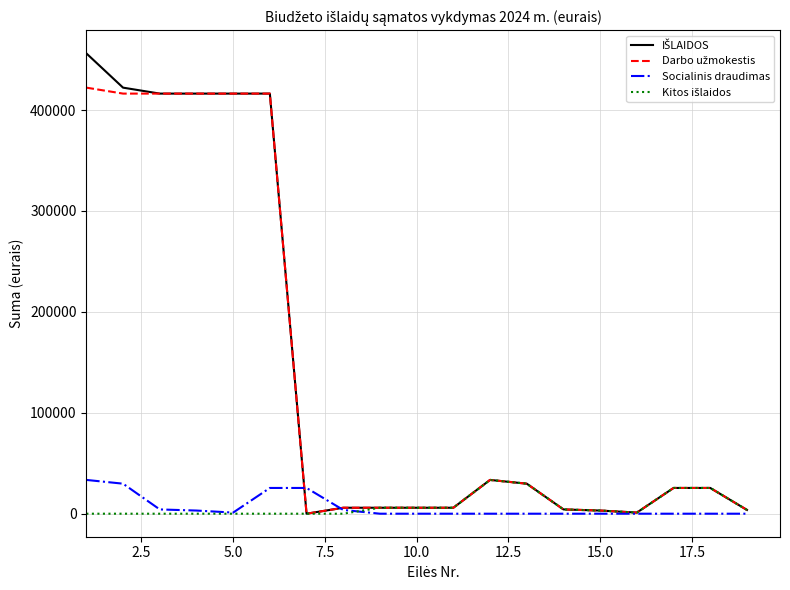

What is the difference between the maximum and second lowest values in the Kitos išlaidos series?

33482